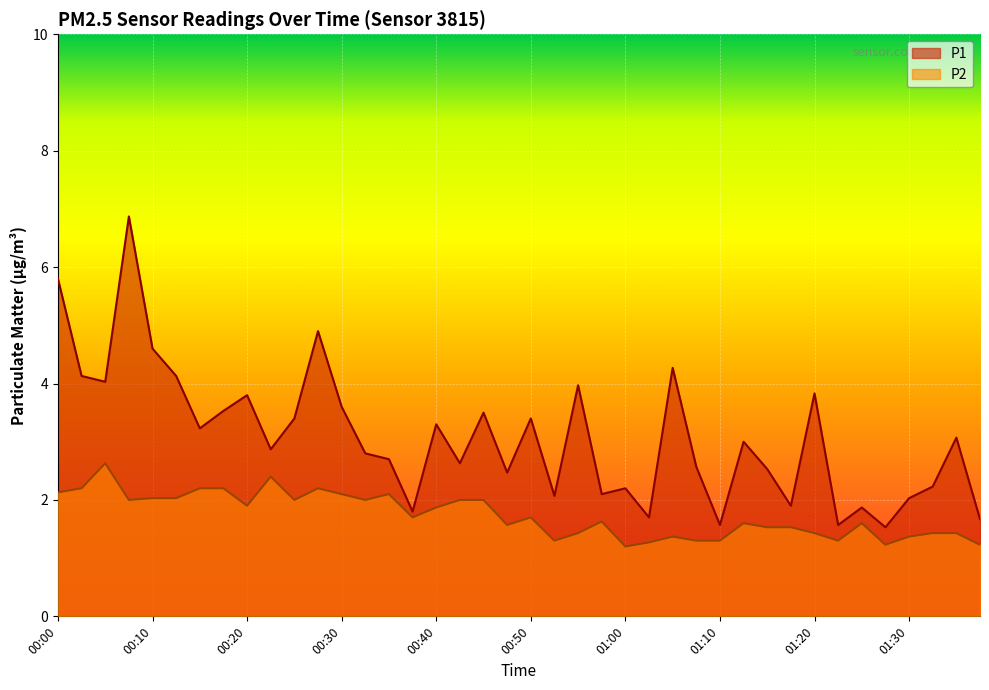

Read the P2 value at 00:35.

2.1